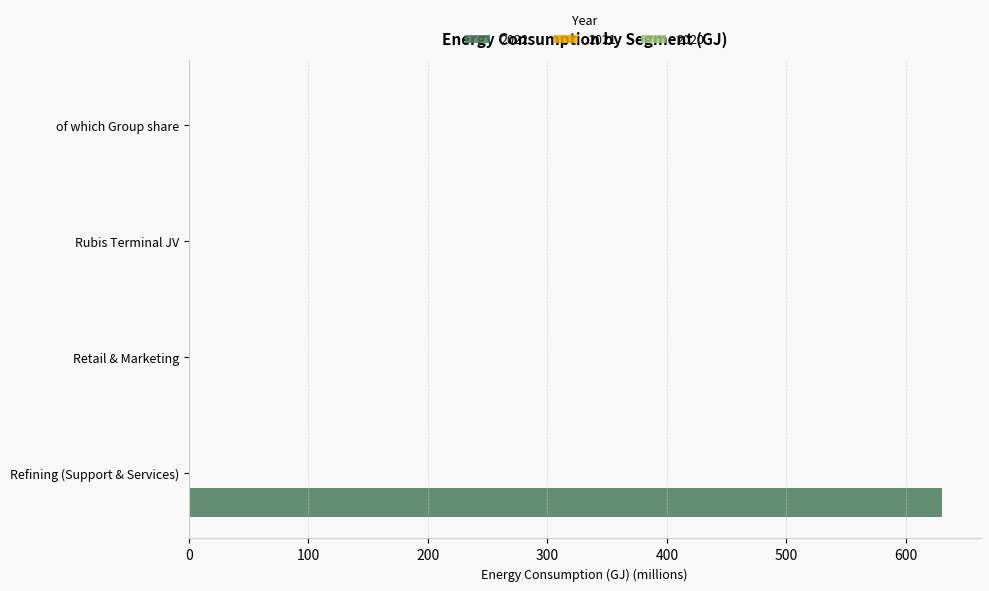

At which category is the sum across all series the highest?

Refining (Support & Services)